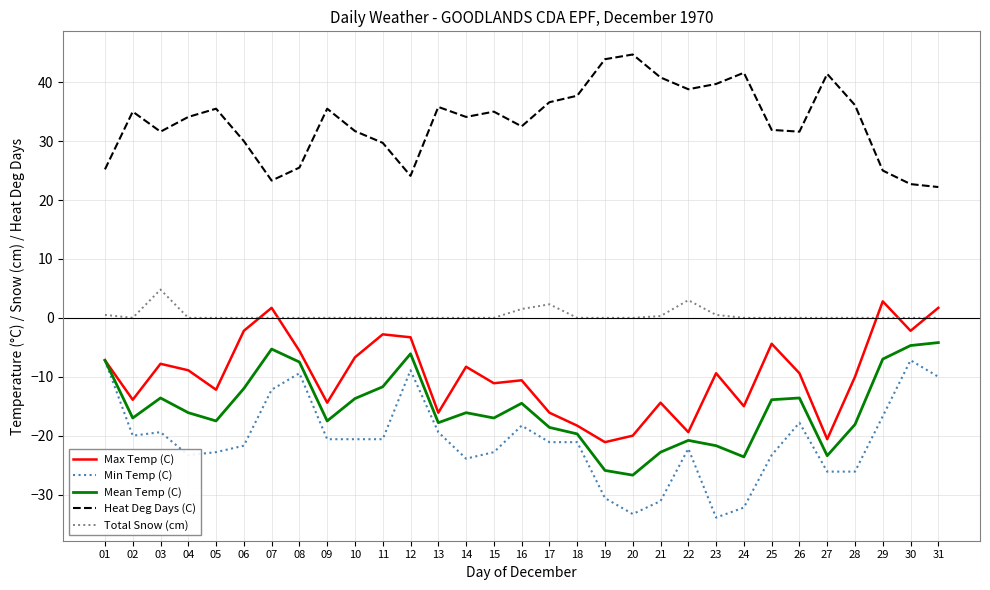

True or false: Total Snow (cm) has more than 1 interior local peaks.

True